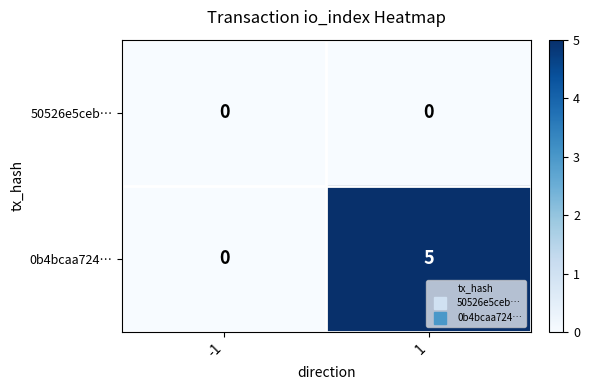

Which series changed the most between -1 and 1?

0b4bcaa724…